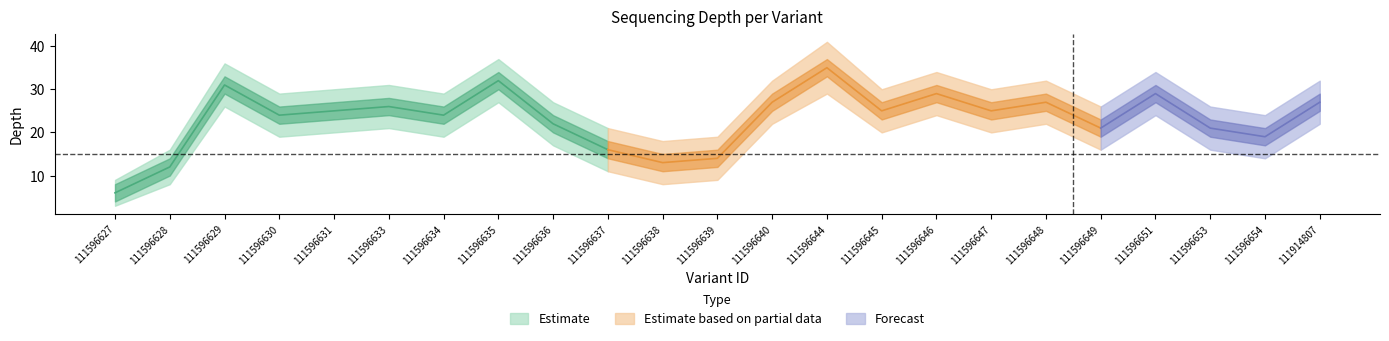

The depth_lower series shows 3 at 111596627. True or false?

True